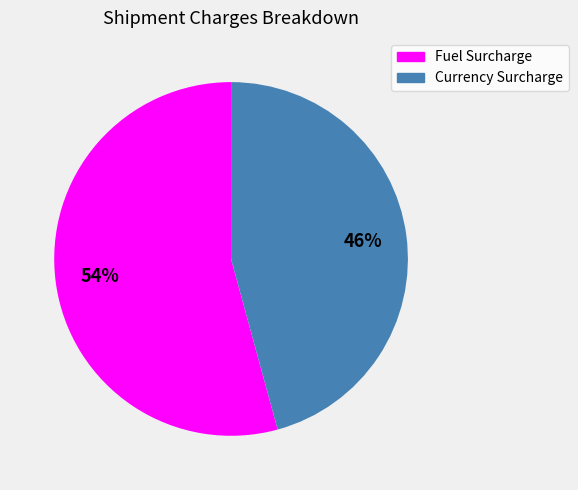

Between Fuel Surcharge and Currency Surcharge, which is larger?

Fuel Surcharge